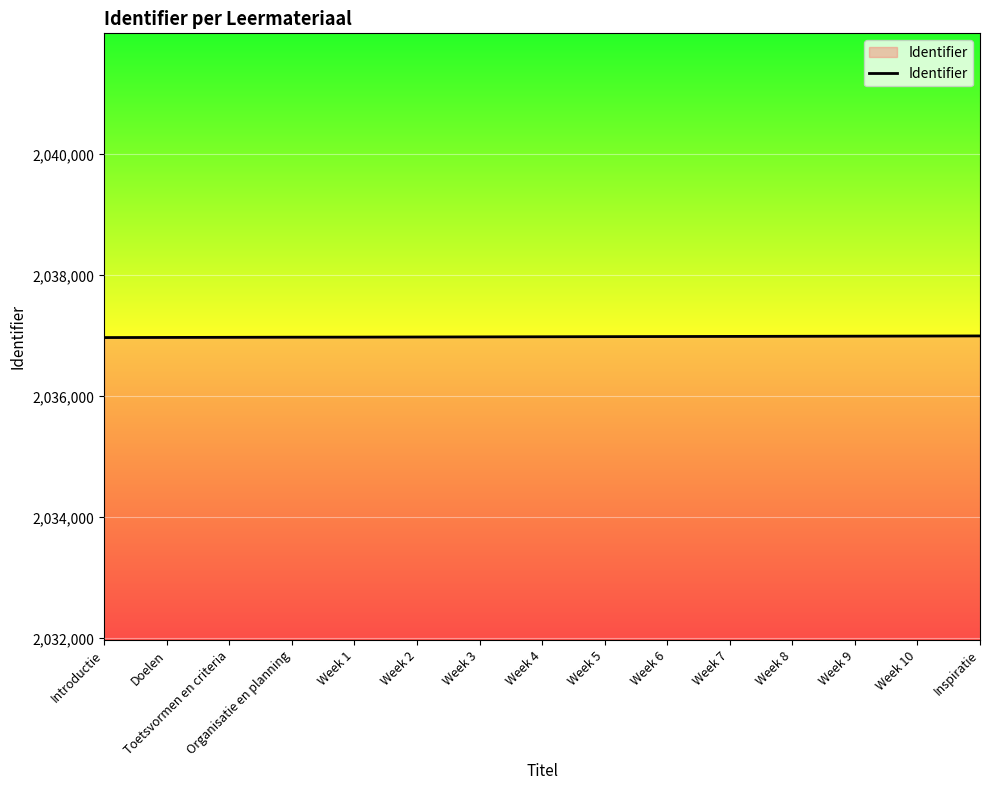

Is it true that the value at Week 2 is 2696869?

False